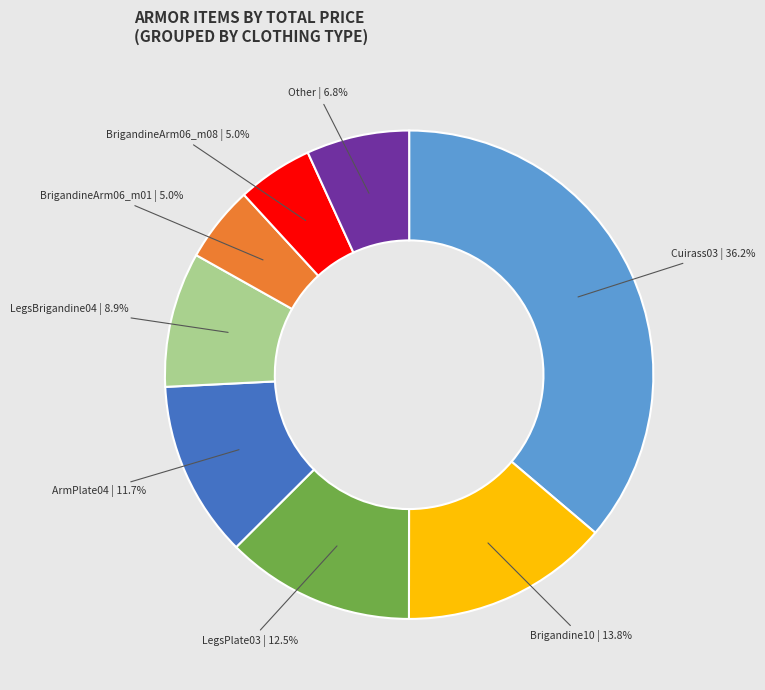

Does any single category account for the majority?

No